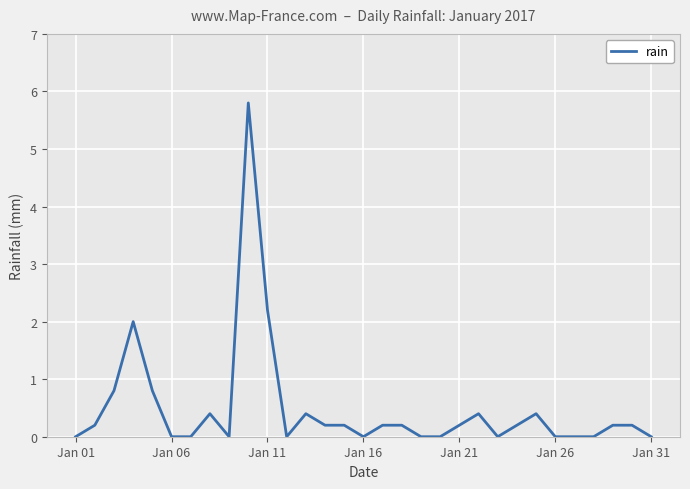

What is the greatest value displayed?

5.8